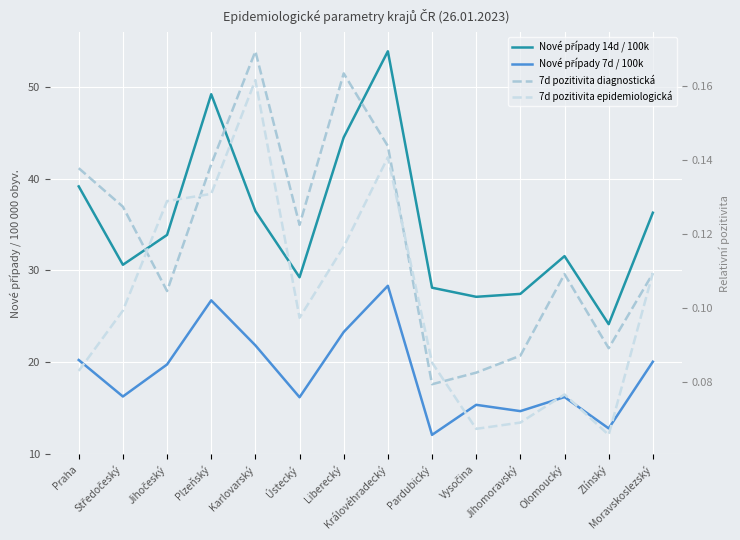

True or false: Nové případy 14d / 100k and Nové případy 7d / 100k intersect in this chart.

False